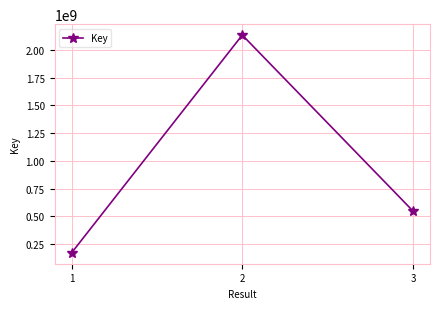

What is the value of the 1st point from the left?

169890961